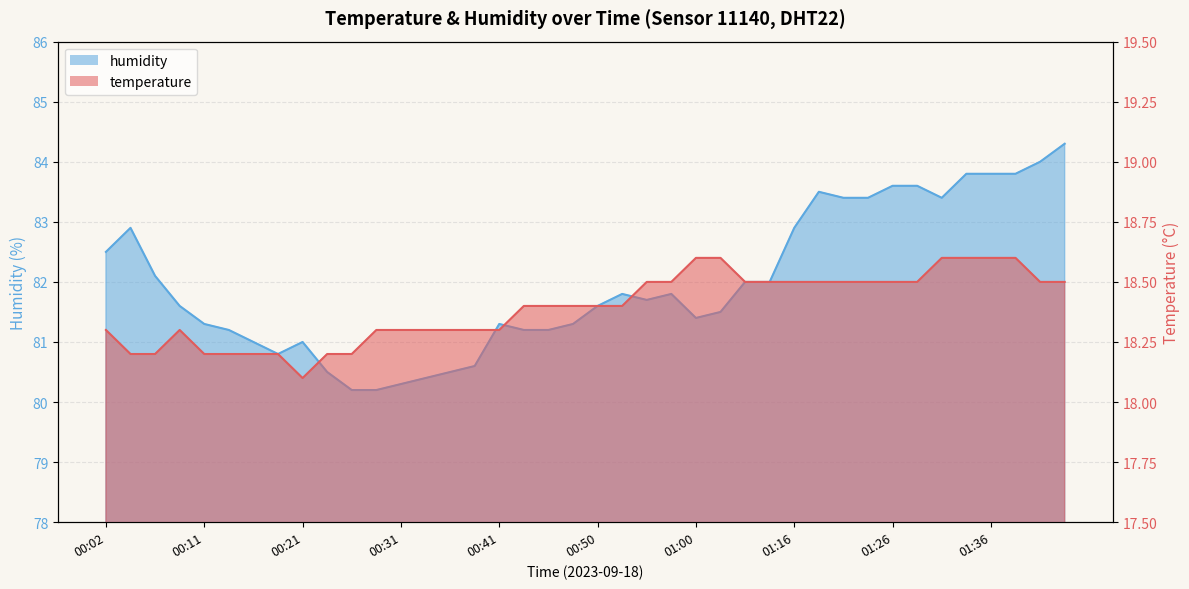

What is the label of the 36th point from the right?

00:11